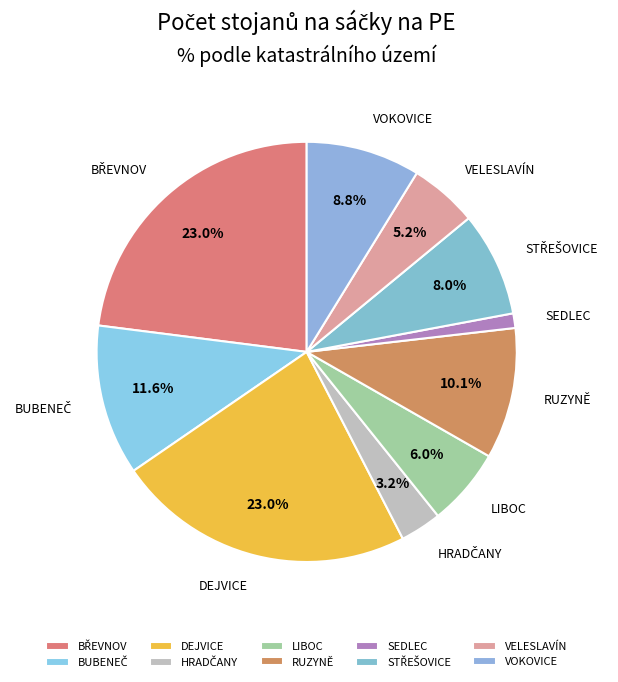

Which has a higher value, VOKOVICE or VELESLAVÍN?

VOKOVICE